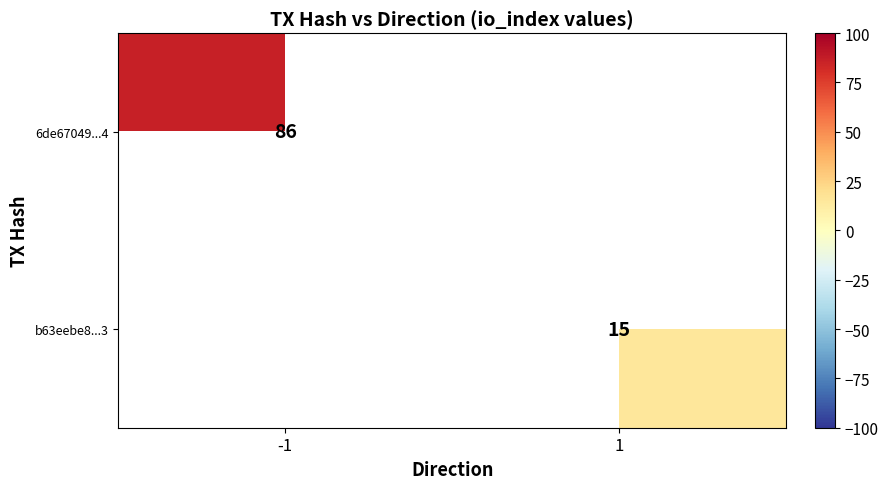

The 6de67049...4 series shows 86 at -1. True or false?

True